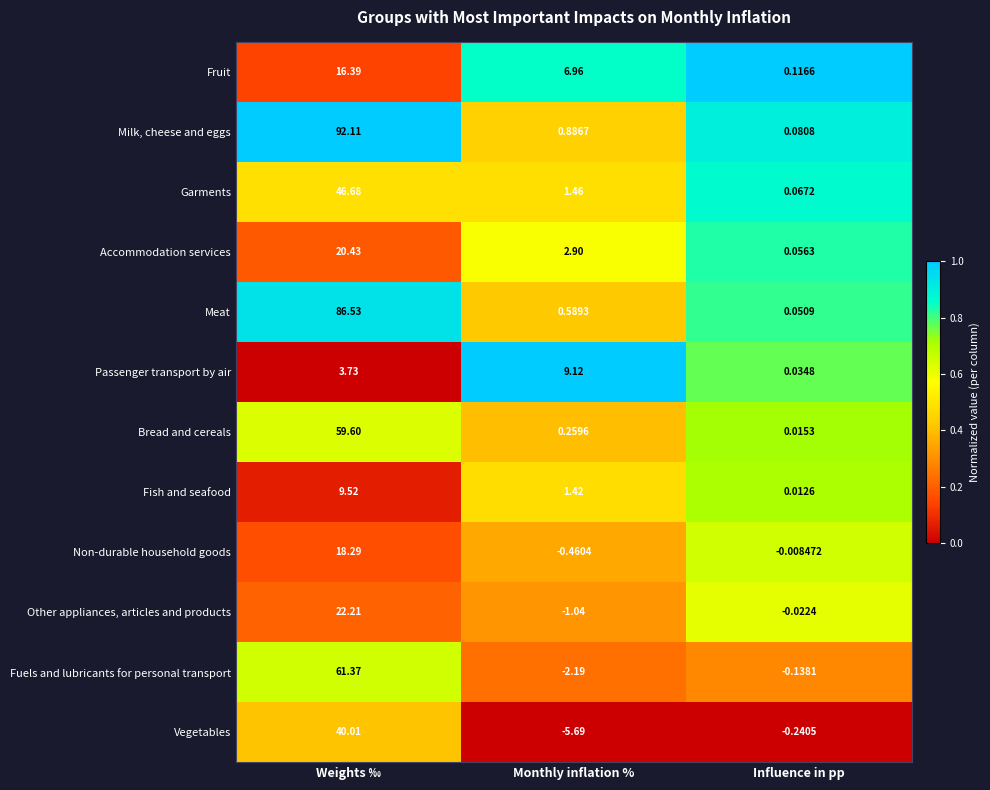

At which label is Non-durable household goods closest to 8?

Influence in pp